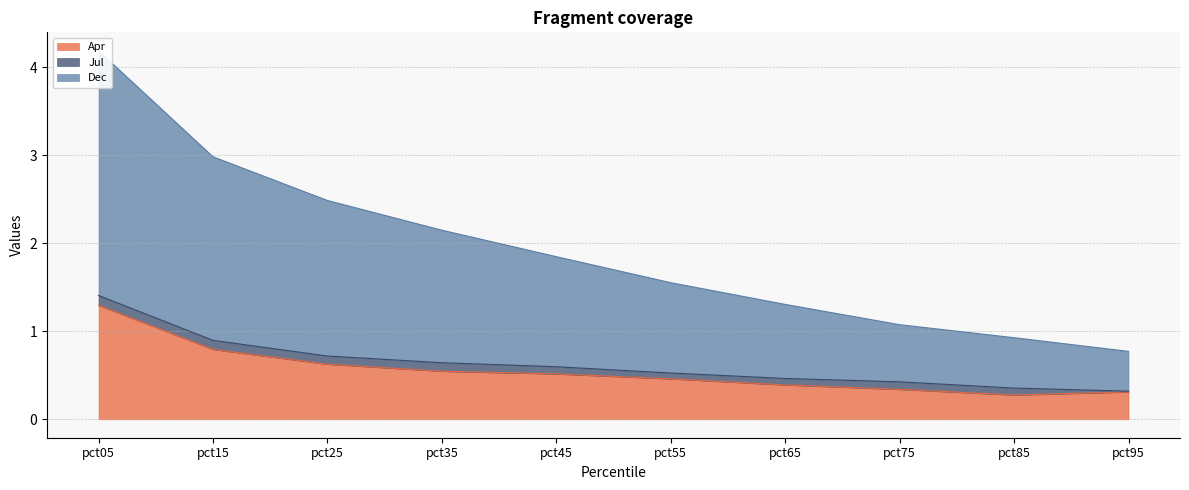

The Apr series shows 0.1 at pct75. True or false?

False